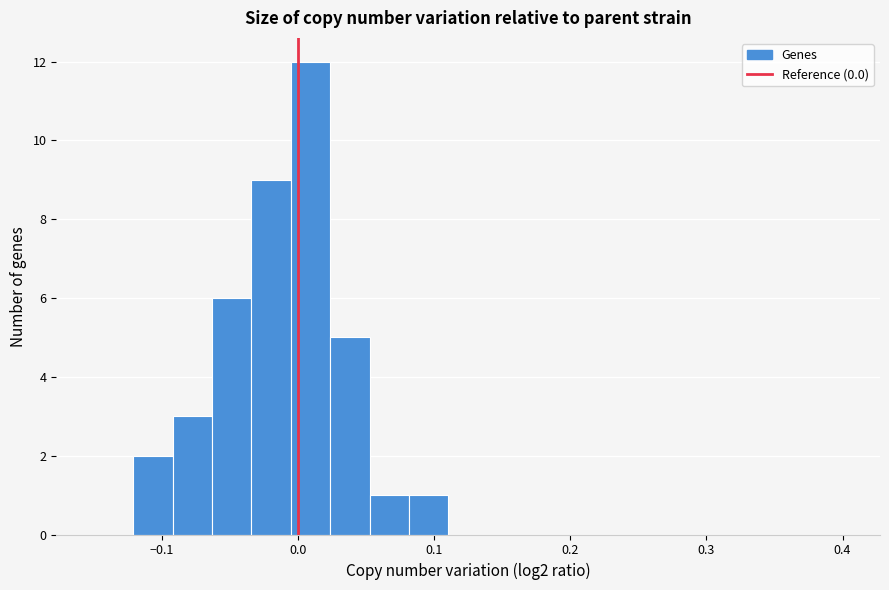

Read against the x-axis, roughly where is the centre of the tallest bar?

0.01